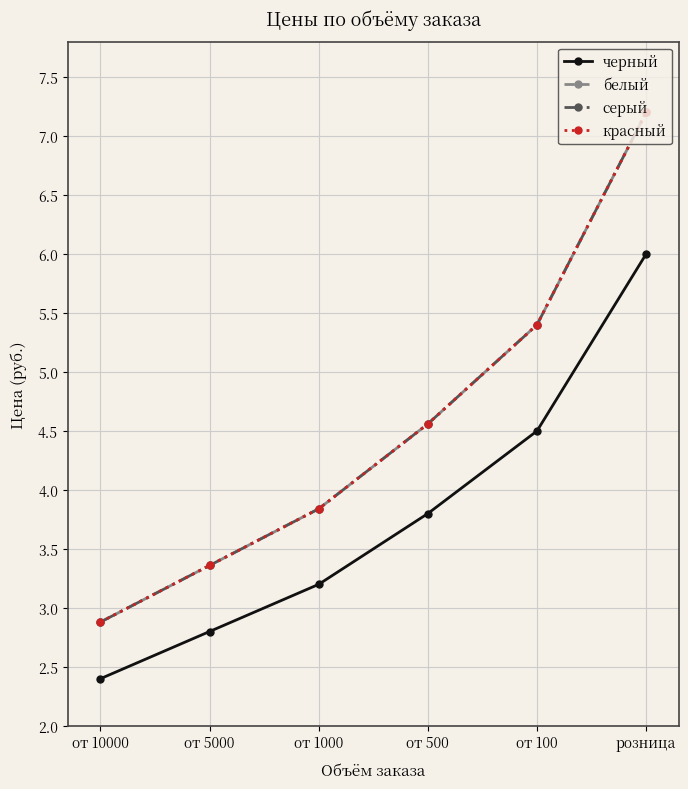

What is the difference between the maximum and minimum values in the белый series?

4.3